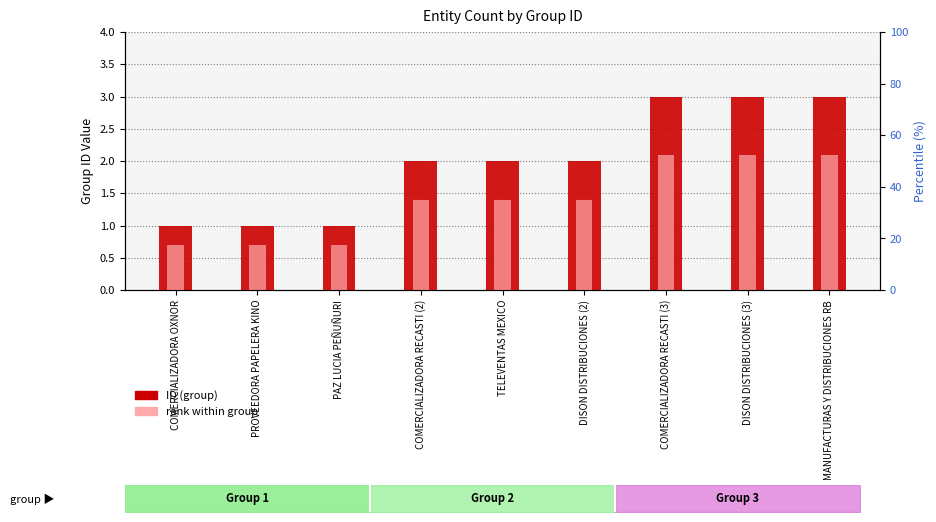

Which category has the lowest value in the ID (group) series?

COMERCIALIZADORA OXNOR